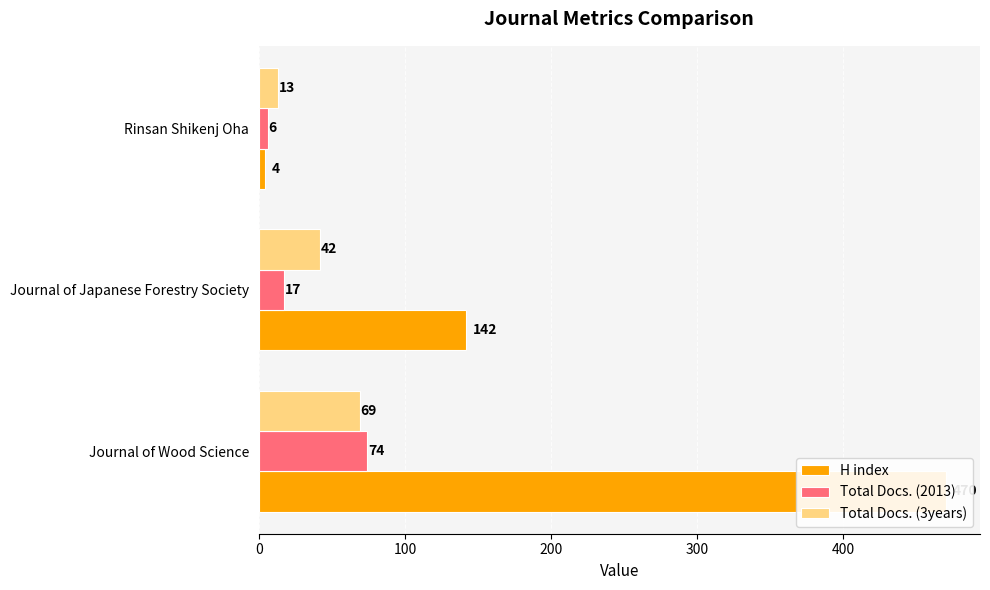

Reading left to right, list all the values displayed in this chart.

H index: 0=470	100=142	200=4
Total Docs. (2013): 0=74	100=17	200=6
Total Docs. (3years): 0=69	100=42	200=13